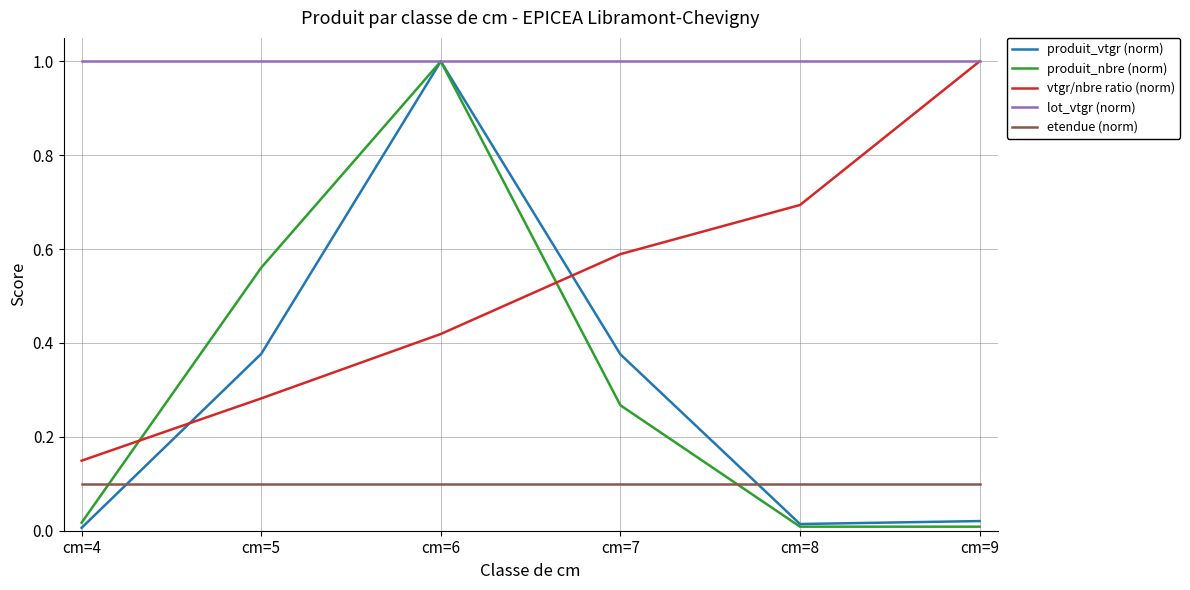

List the labels in order of vtgr/nbre ratio (norm) value, smallest first.

cm=4, cm=5, cm=6, cm=7, cm=8, cm=9